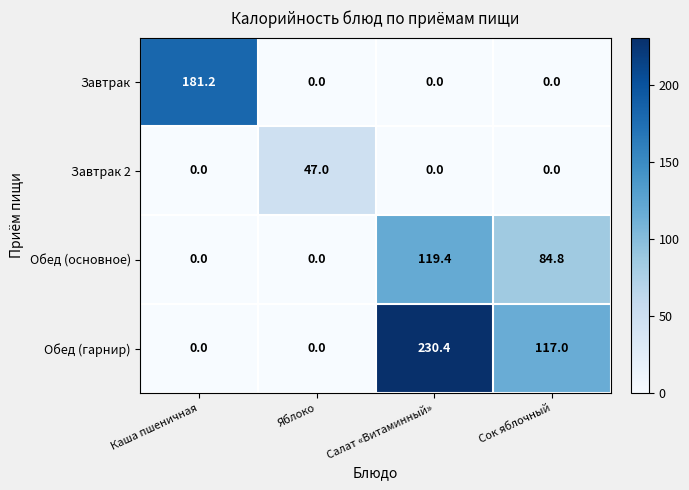

The Обед (гарнир) series shows -160.0 at Яблоко. True or false?

False